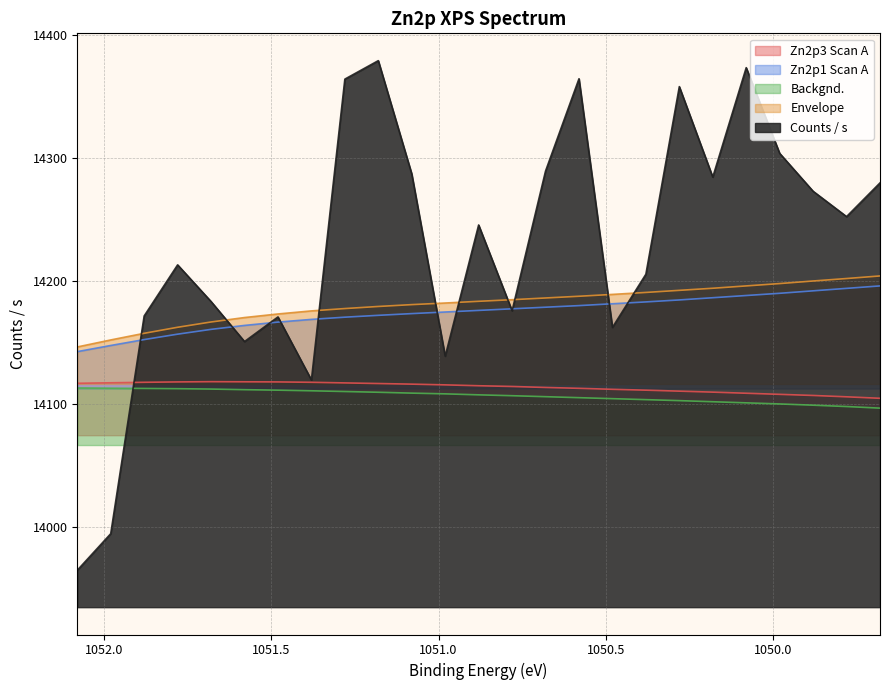

What is the label of the 18th point from the left?

1050.38